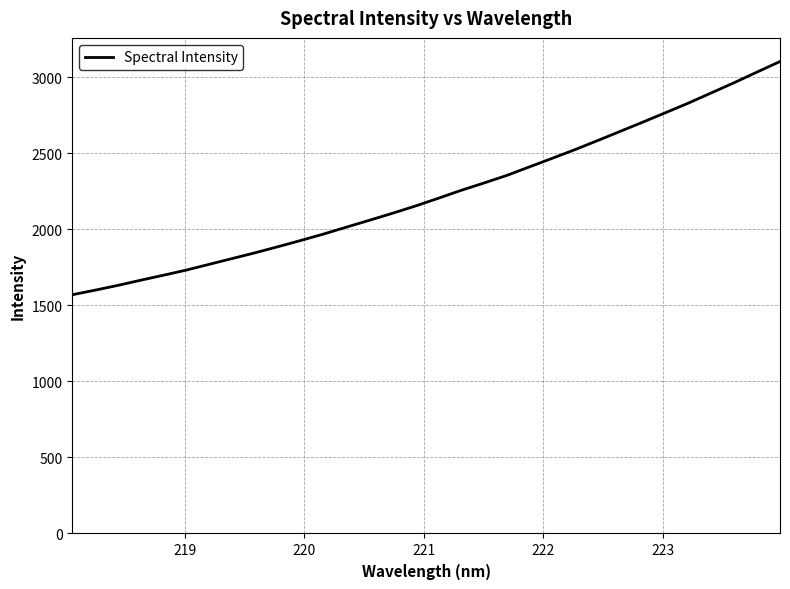

What is the minimum value shown in the chart?

1569.5